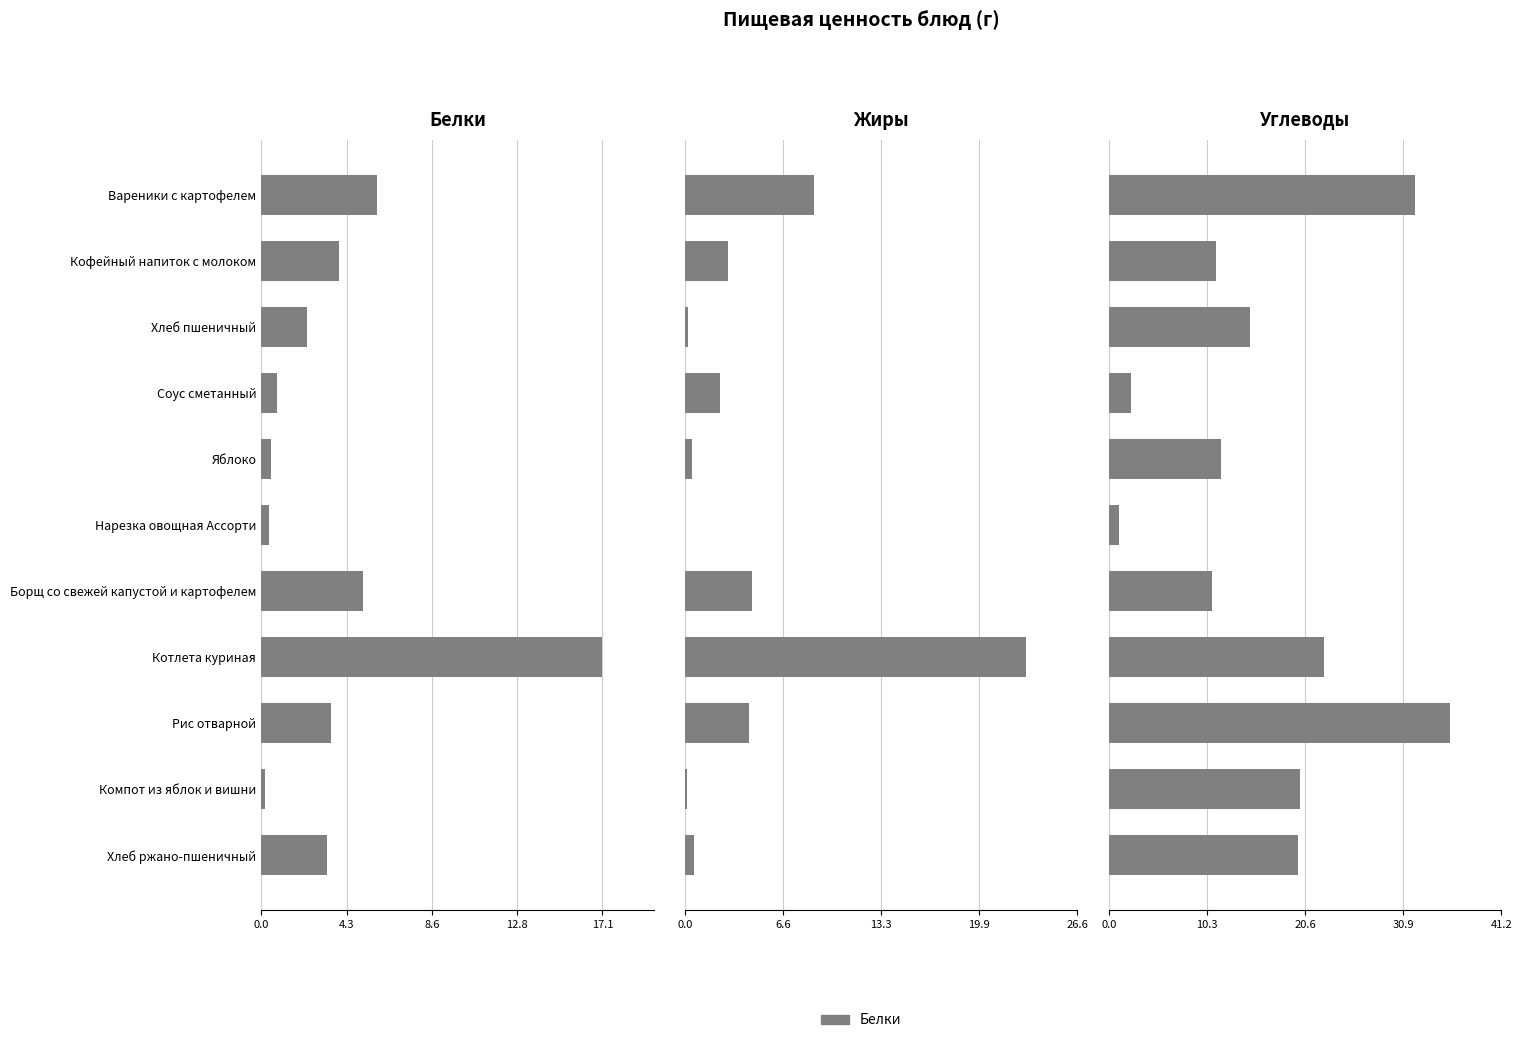

What is the value of the Жиры bar at the 11th from the left?

0.6